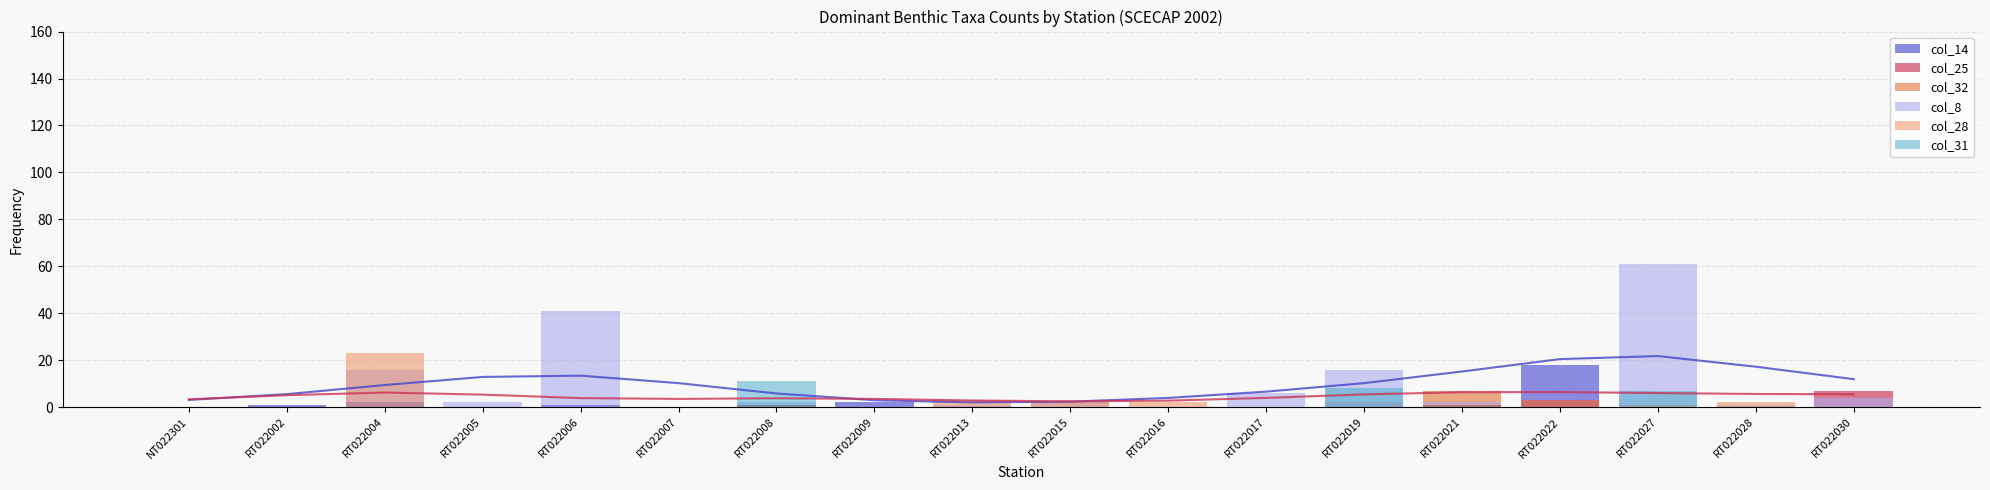

How many groups of bars are there?

18